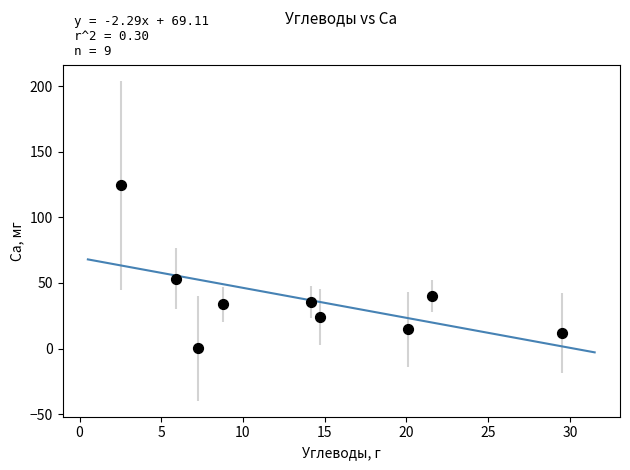

What is the range of Y values (max minus min)?

124.1